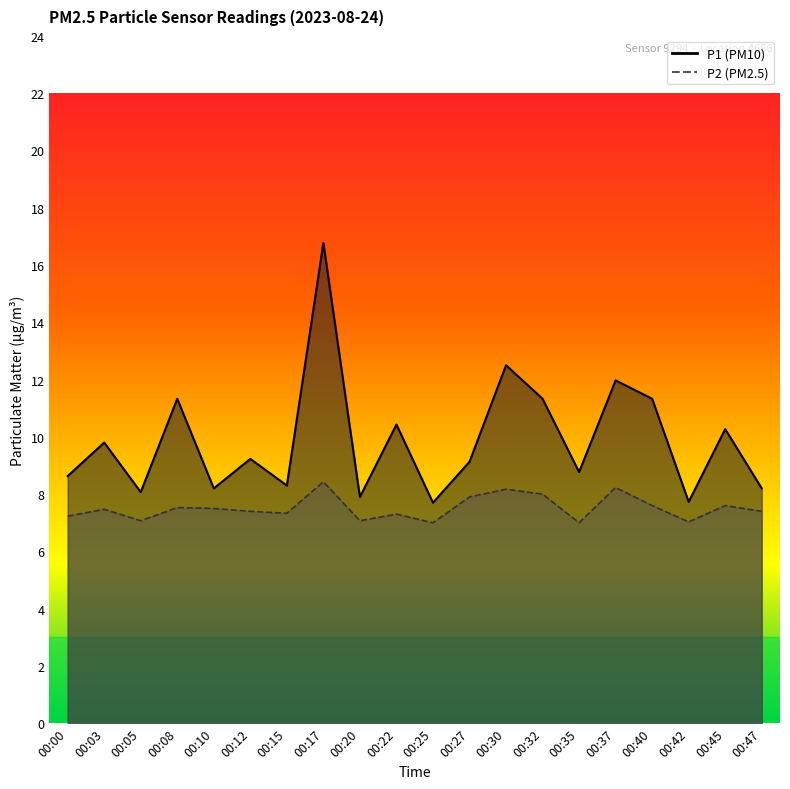

List the series in order of their peak value, highest first.

P1, P2